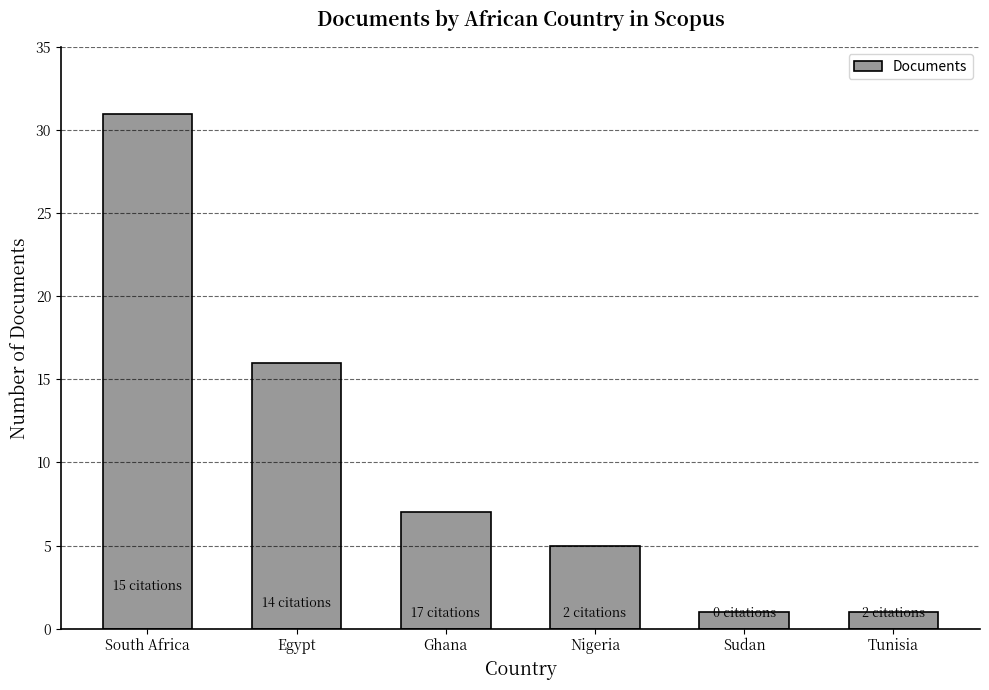

What position from the right is South Africa?

6